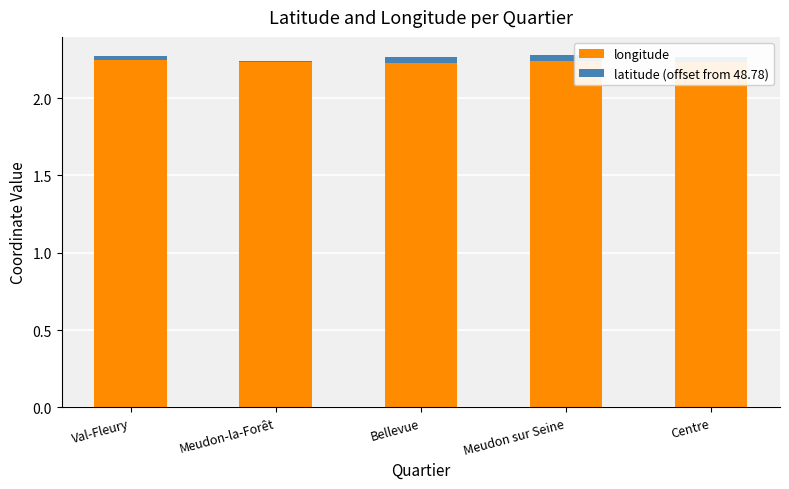

Count the longitude values in the range 2 to 3.

5